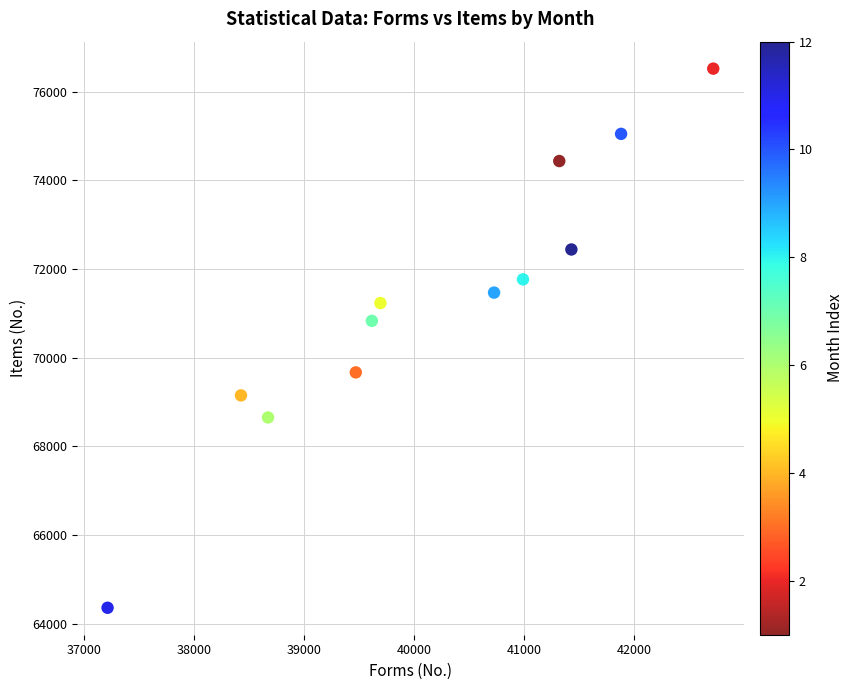

What Y value in the scatter plot is closest to 70440?

70831